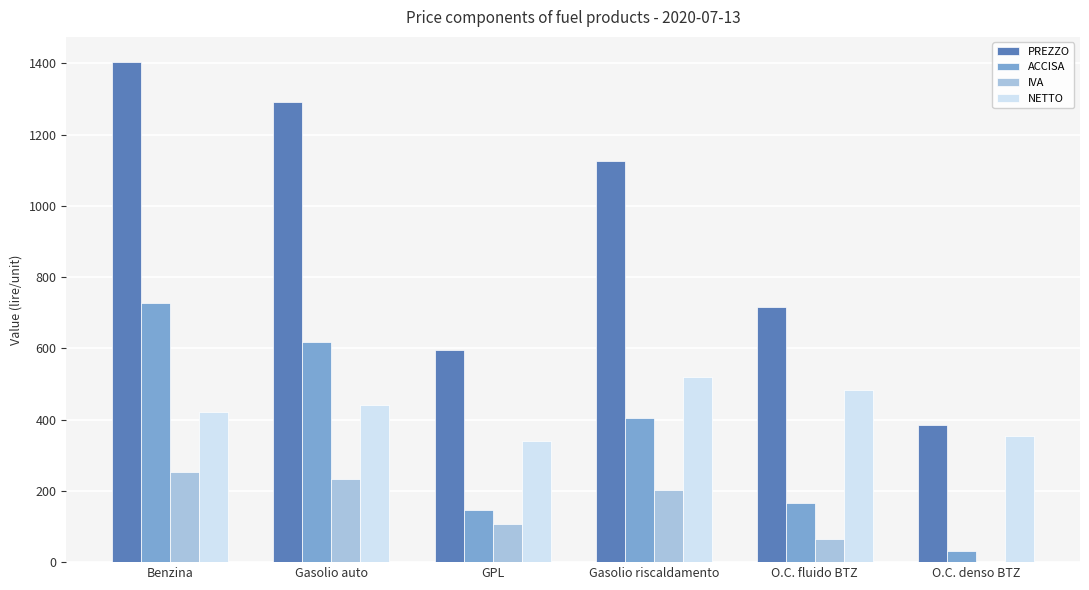

Where does the NETTO series first go above 440?

Gasolio auto